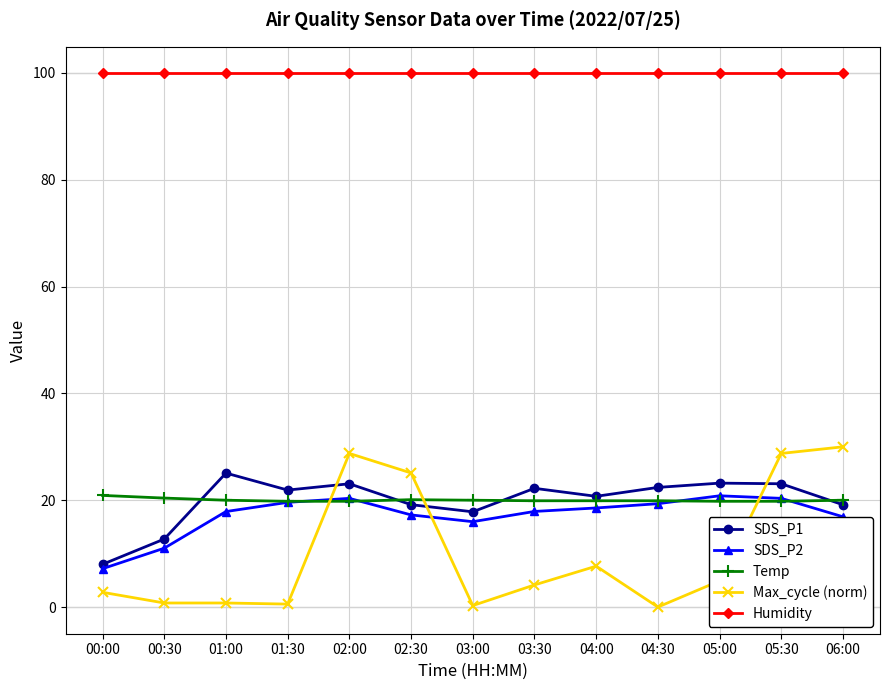

What are all the series names shown in the legend?

SDS_P1, SDS_P2, Temp, Max_cycle (norm), Humidity